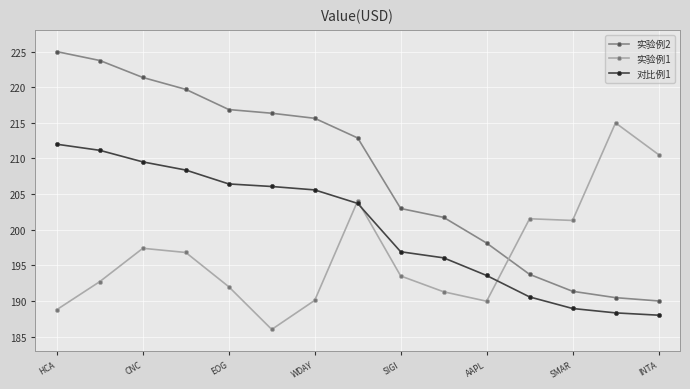

What is the maximum value for 对比例1?

212.0